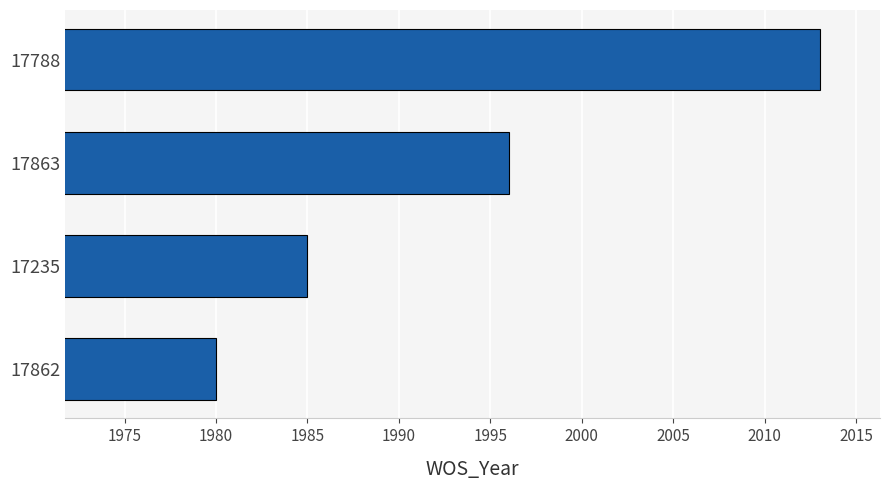

Rank the categories by value from lowest to highest.

17862, 17235, 17863, 17788